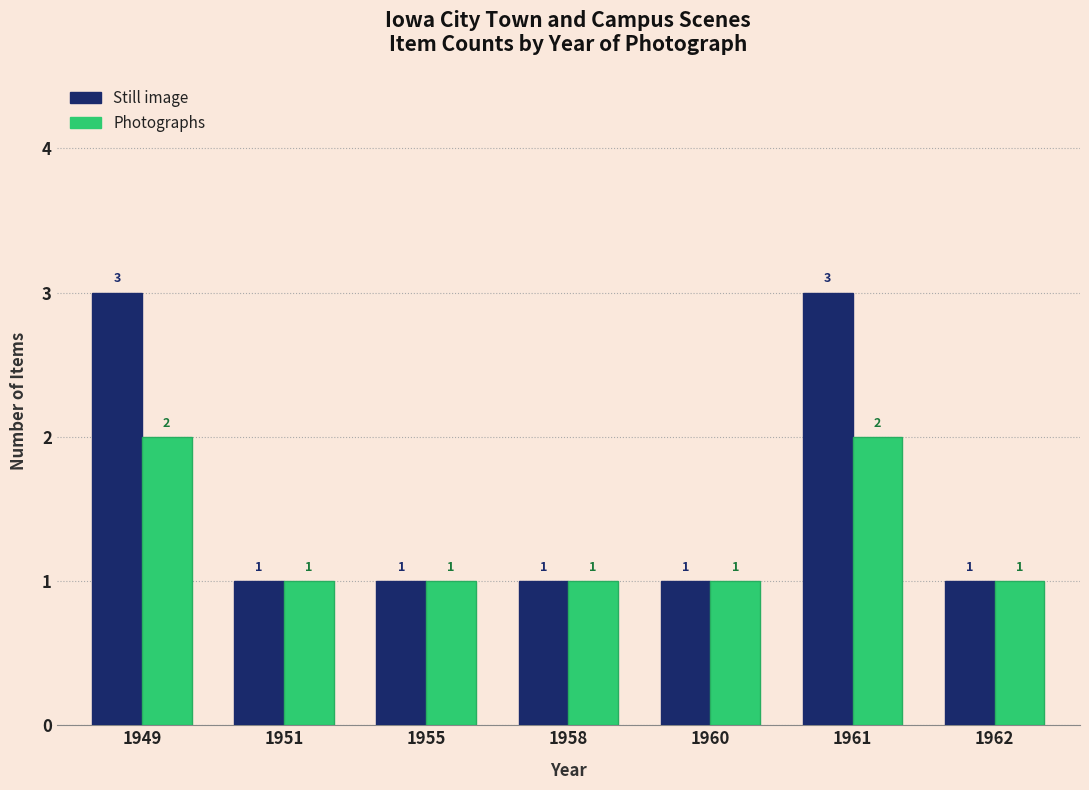

What is the spread (max minus min) of values at 1961?

1